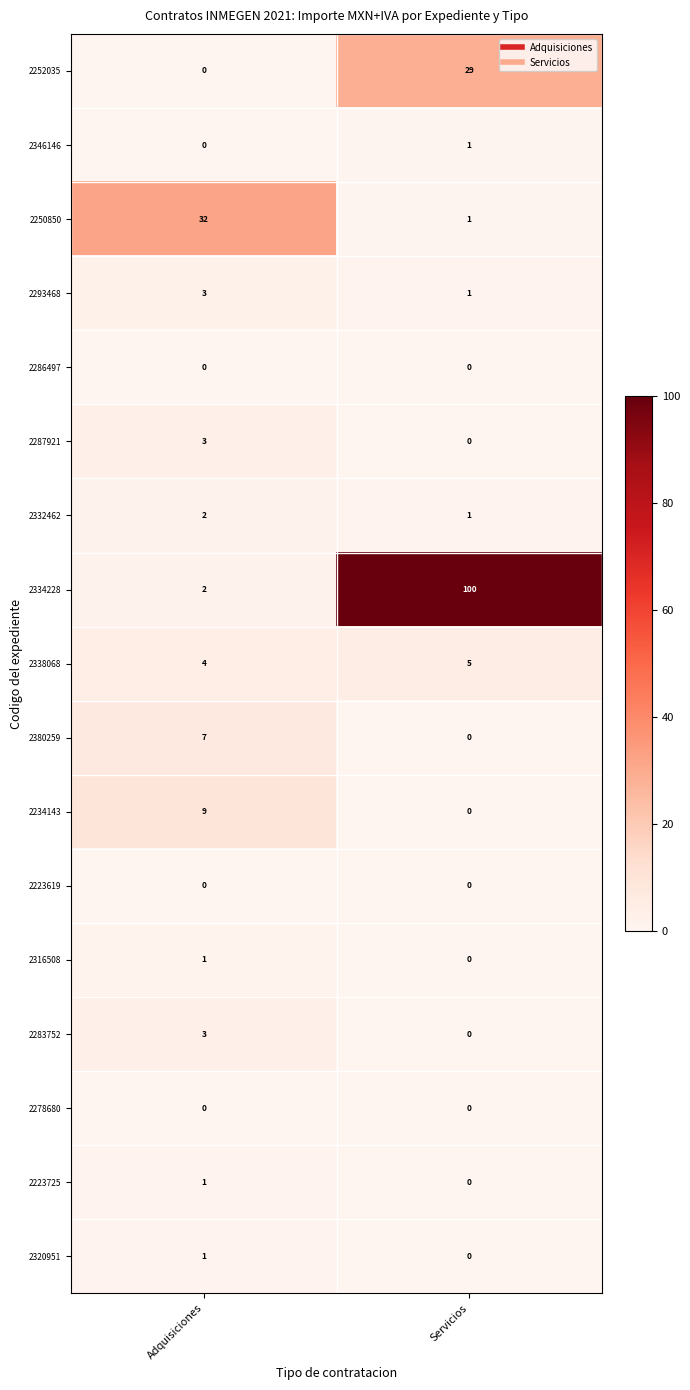

List the labels in order of 2293468 value, smallest first.

Servicios, Adquisiciones